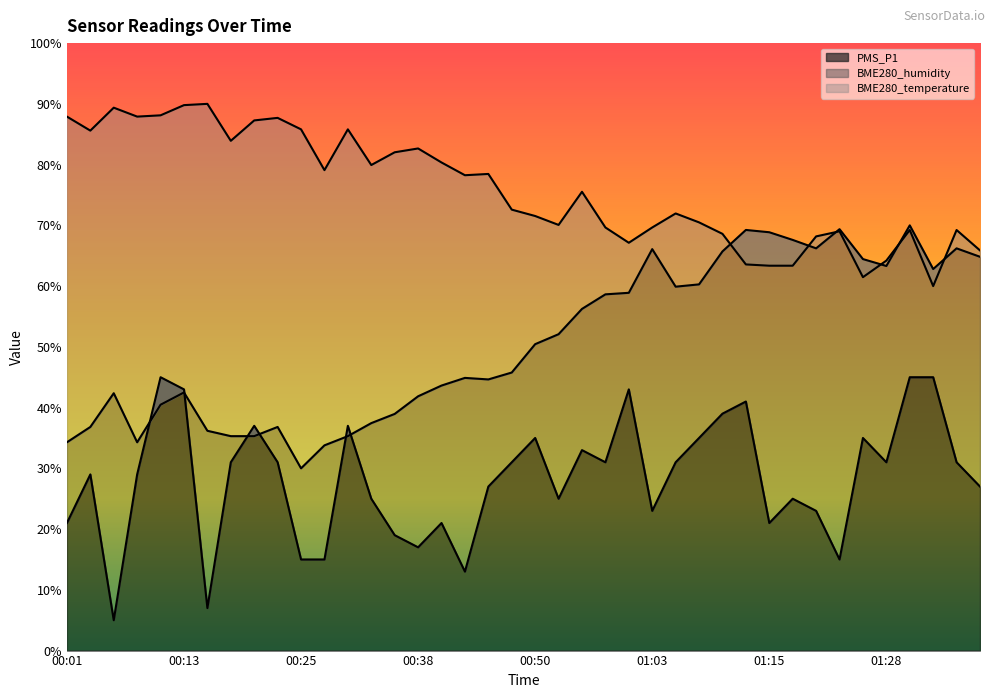

Count the number of data series in this chart.

3